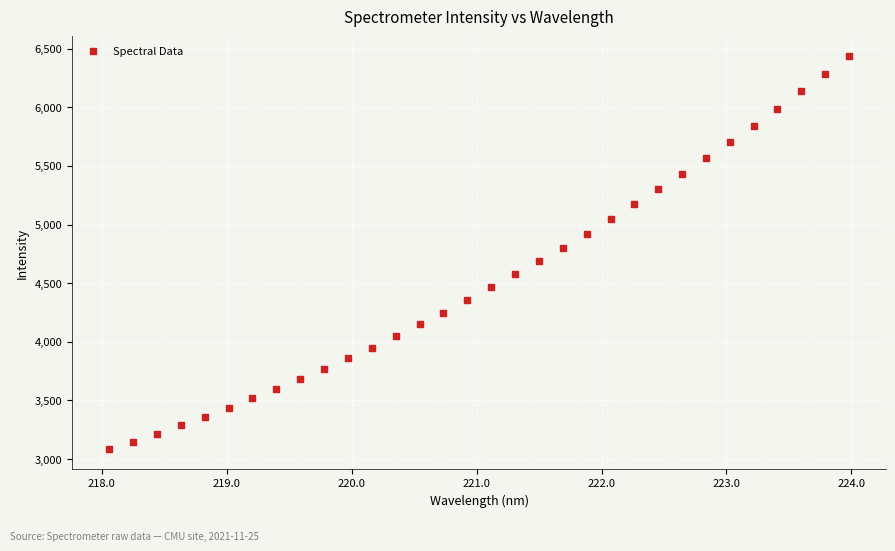

What is the range of X values (max minus min)?

5.9